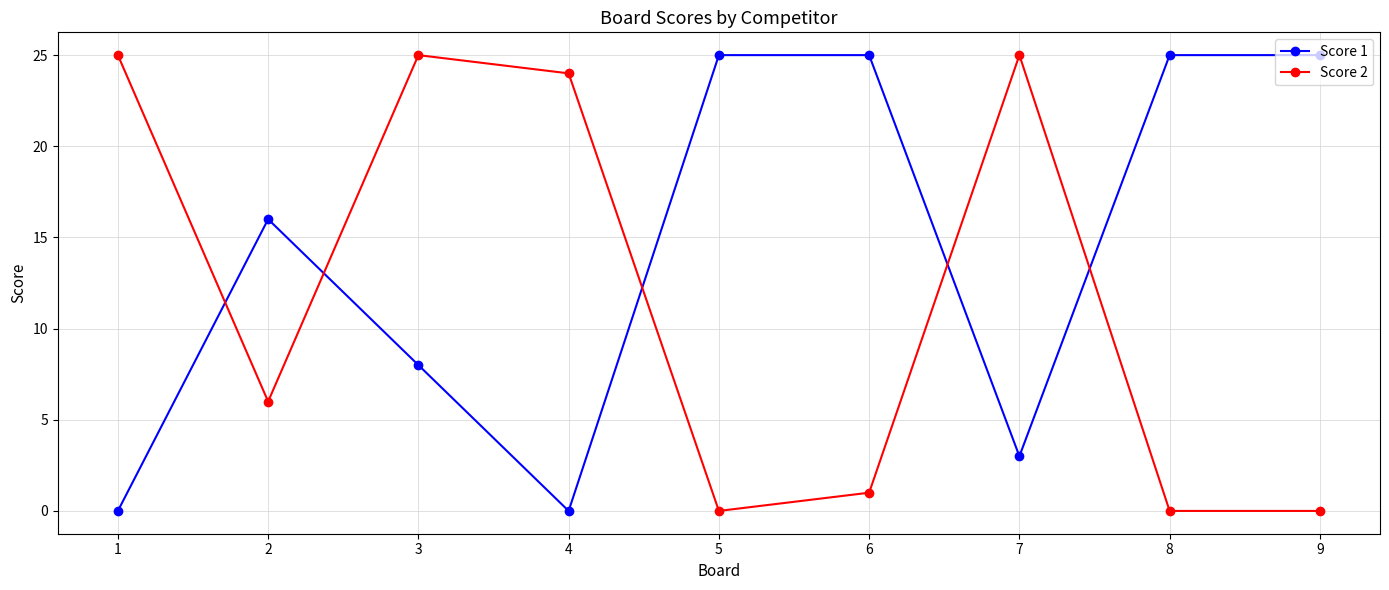

Reading left to right, what are all the values shown in this chart?

Score 1: 0	16	8	0	25	25	3	25	25
Score 2: 25	6	25	24	0	1	25	0	0